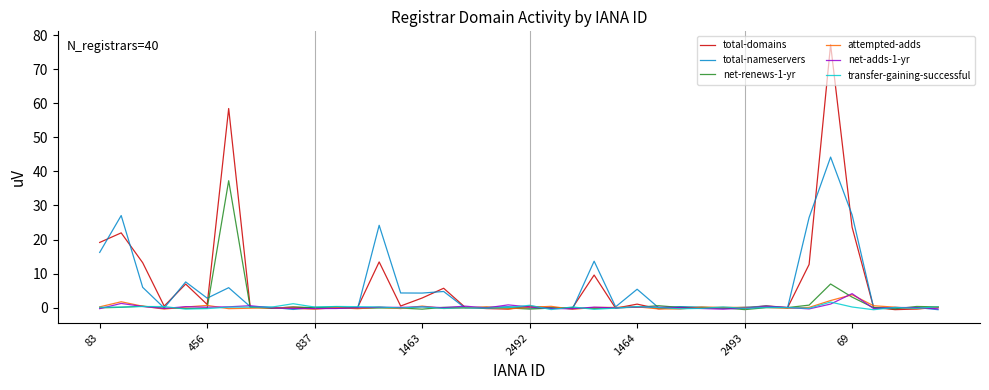

In total-nameservers, how many points are lower than both neighbors (excluding endpoints)?

13